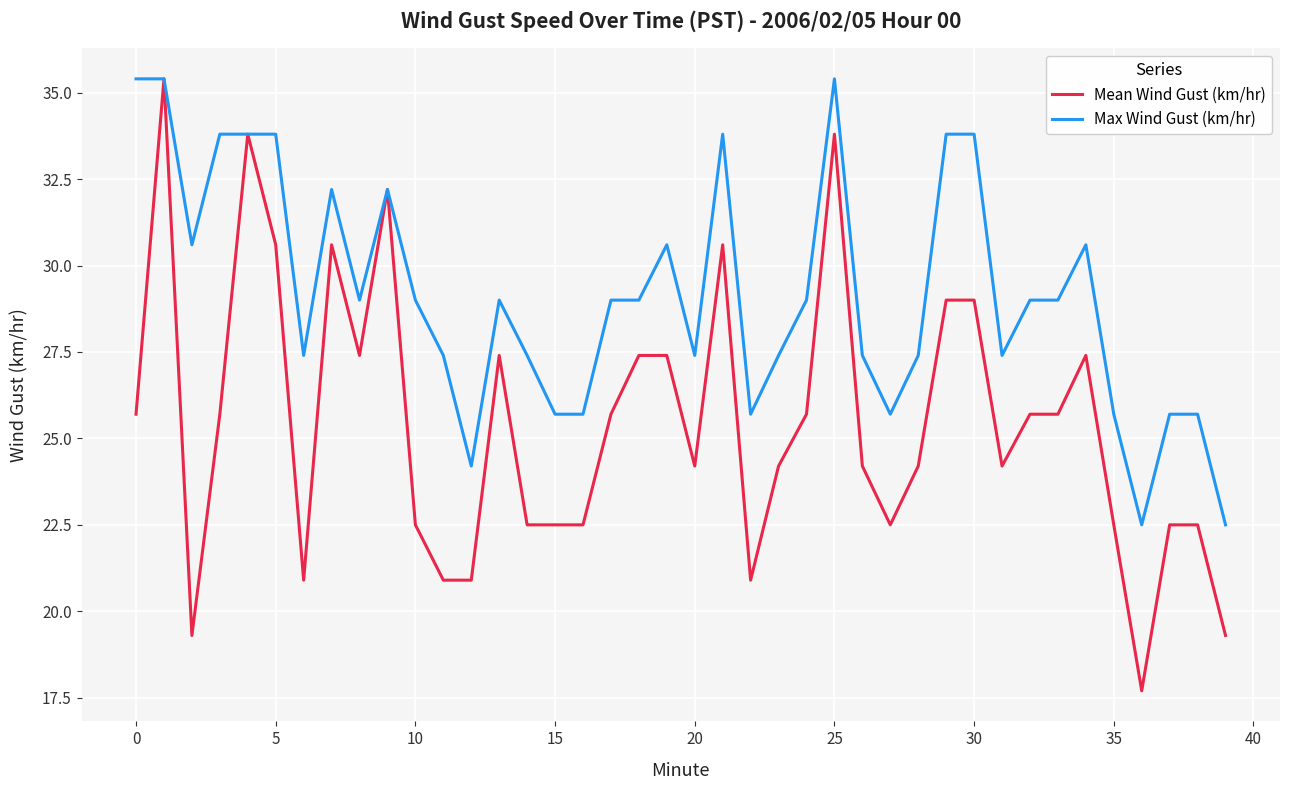

At how many categories does at least one series exceed 17?

40